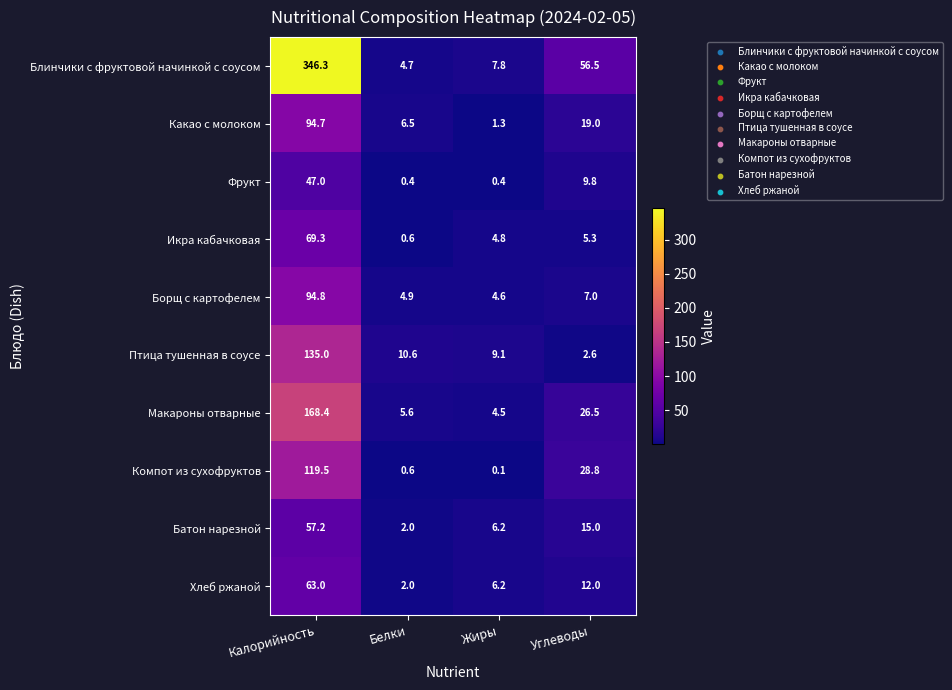

What value does the Компот из сухофруктов series have at Калорийность?

119.5